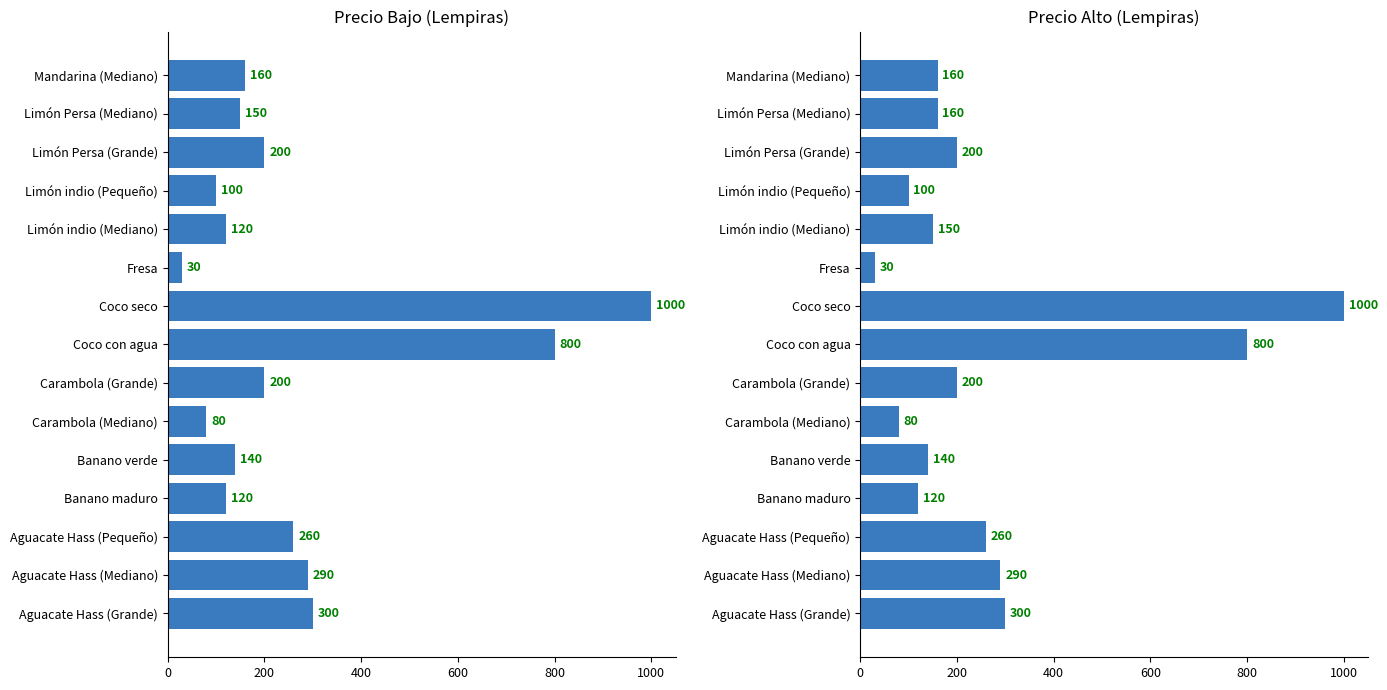

What is the difference between the Precio Alto values at Coco seco and Aguacate Hass (Grande)?

700